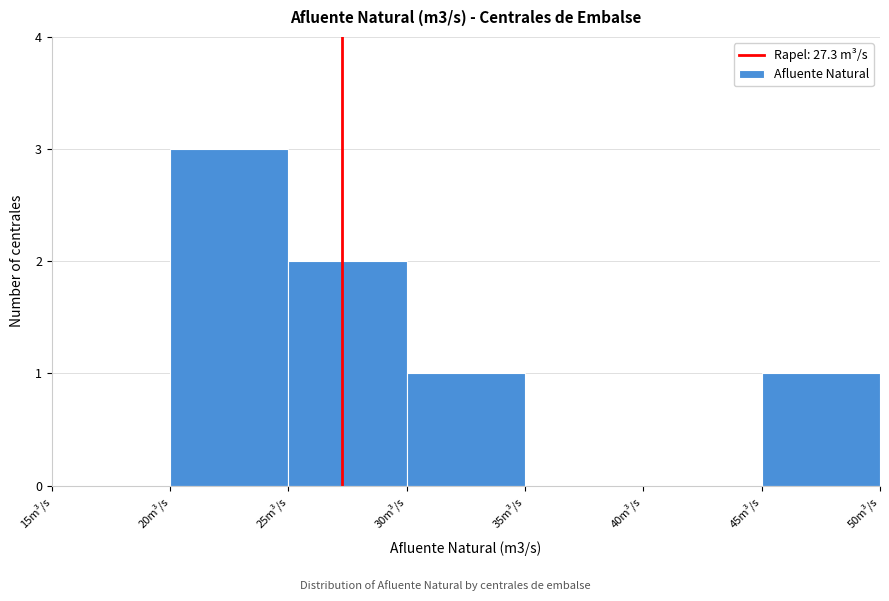

How tall is the bar that spans 20 to 25 on the x-axis? The values are not printed on the chart, so give them approximately, as read against the axis.

3